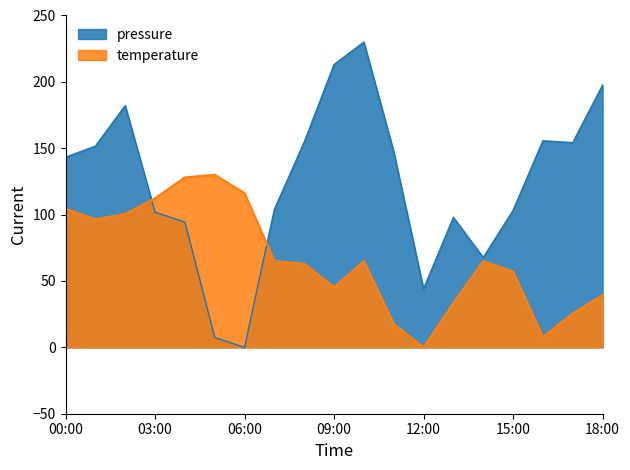

Which category has the lowest value in the temperature series?

12:00